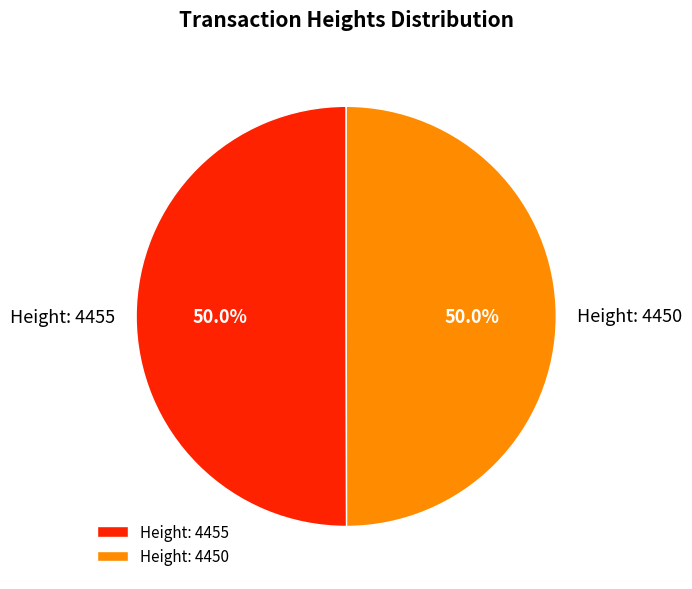

True or false: Height: 4455 accounts for 57% of the total.

False